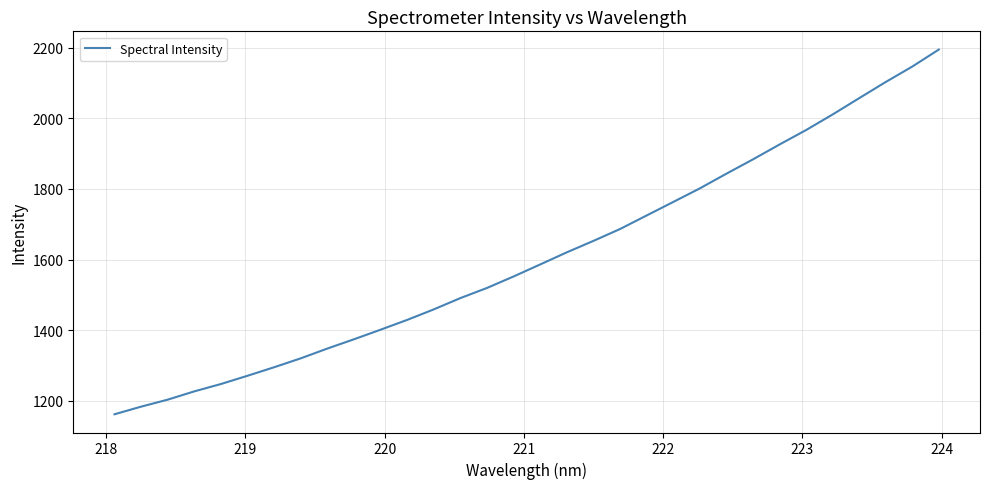

What is the smallest value displayed?

1162.1